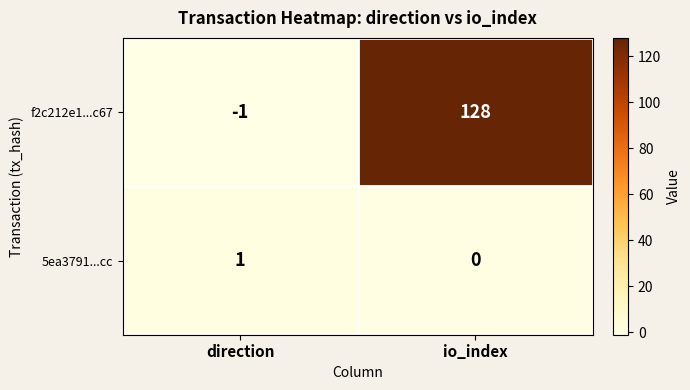

Which series has the widest spread of values?

f2c212e1...c67